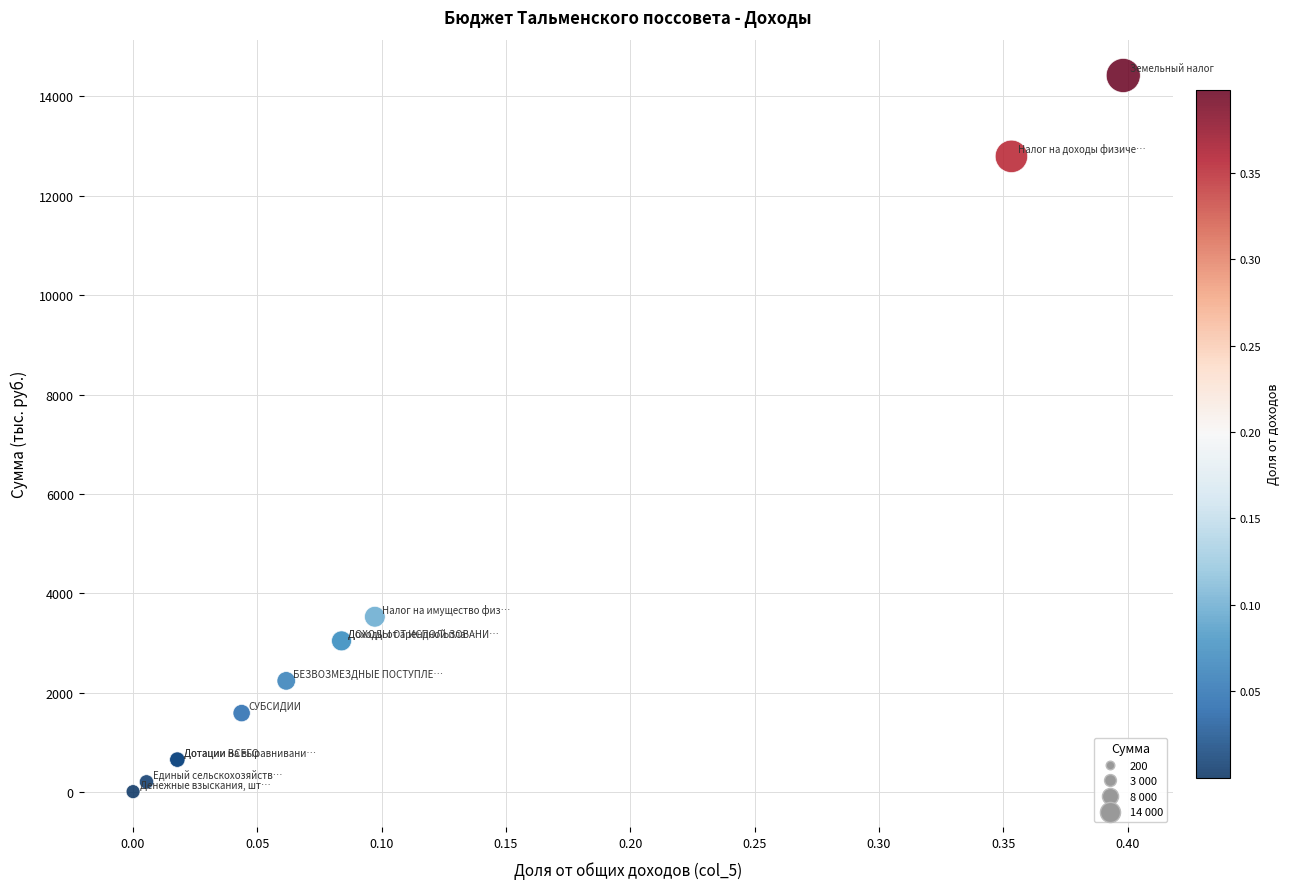

What Y value in the scatter plot is closest to 7213?

3525.5